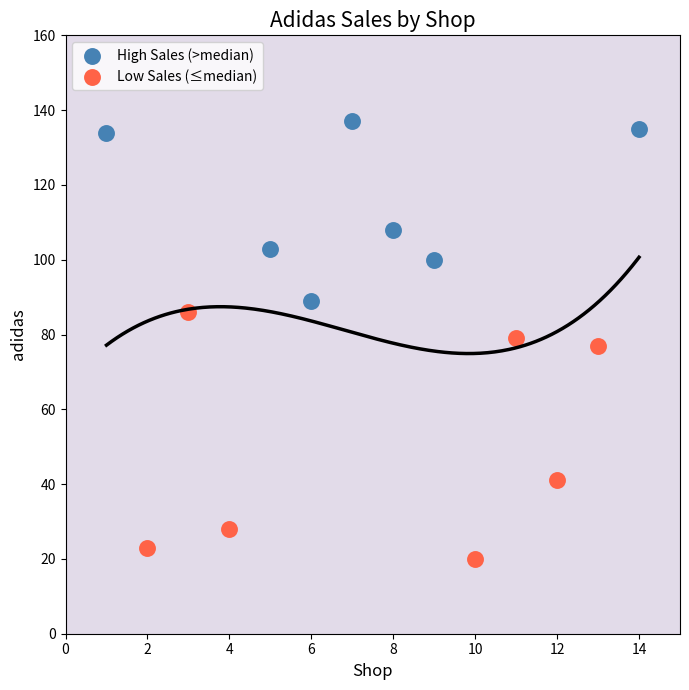

Which series has the widest spread of Y values?

Low Sales (≤median)